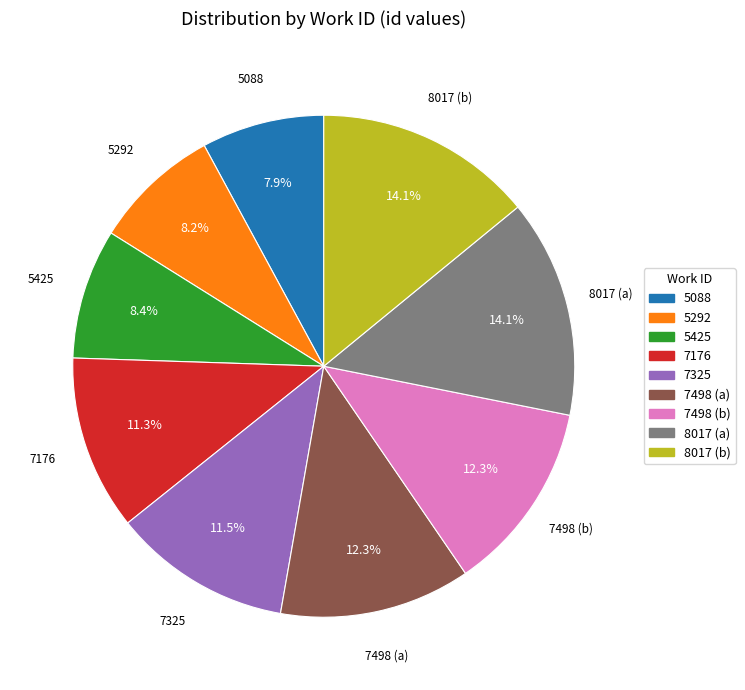

How much of the chart is everything except 5425?

91.6%